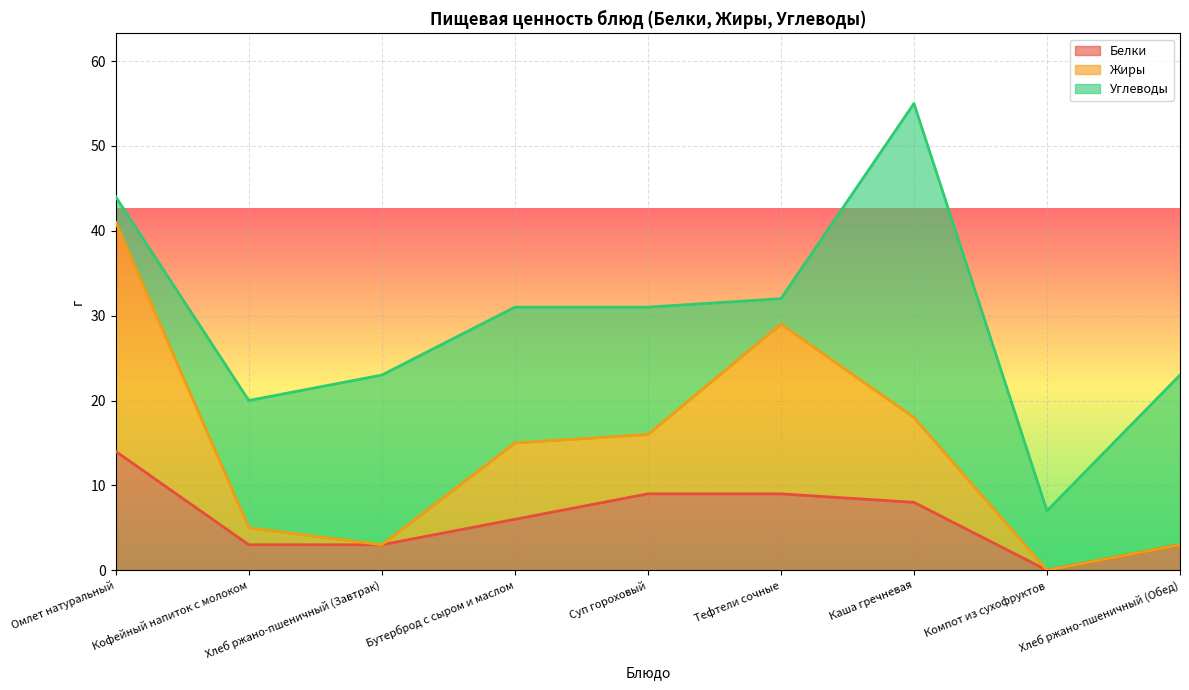

At how many categories does at least one series exceed 32?

1